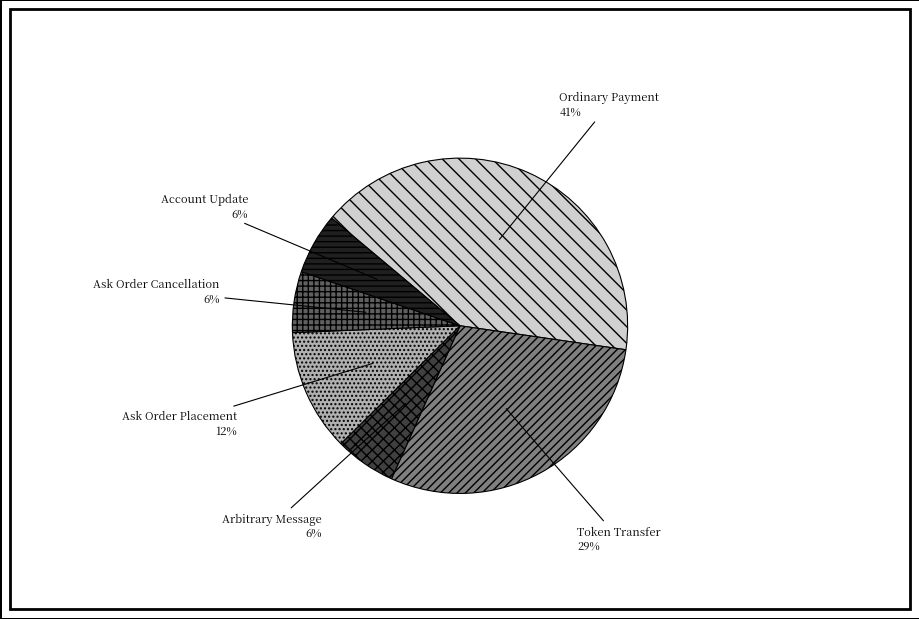

Which category has the biggest portion of the pie?

Ordinary Payment